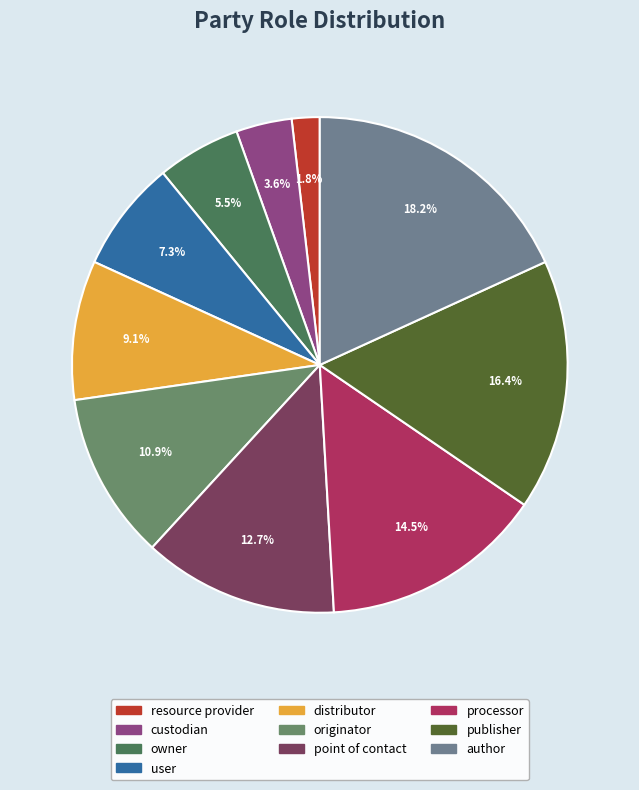

What is the ratio of the value at publisher to the value at user?

2.2